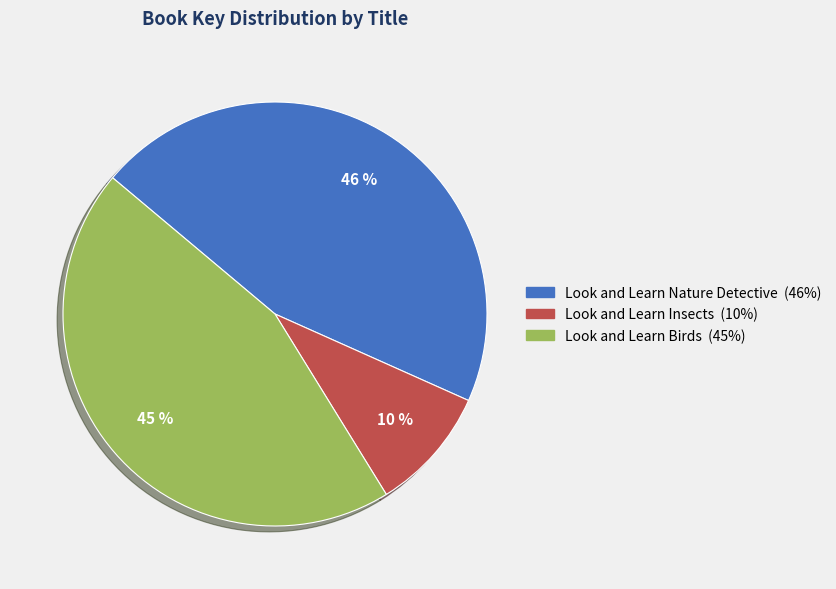

To the nearest percent, what is the combined percentage of Look and Learn Insects and Look and Learn Nature Detective?

55%